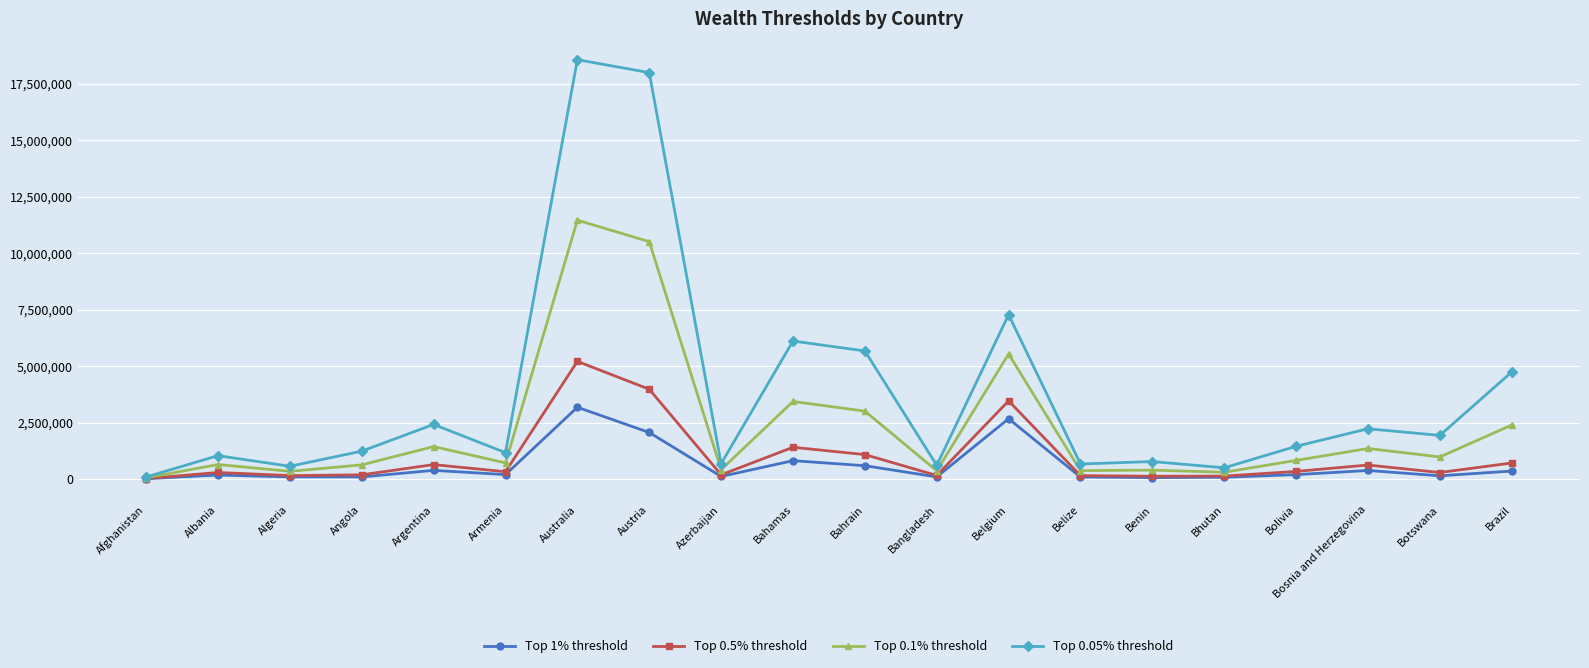

At how many categories does at least one series exceed 1681308?

9